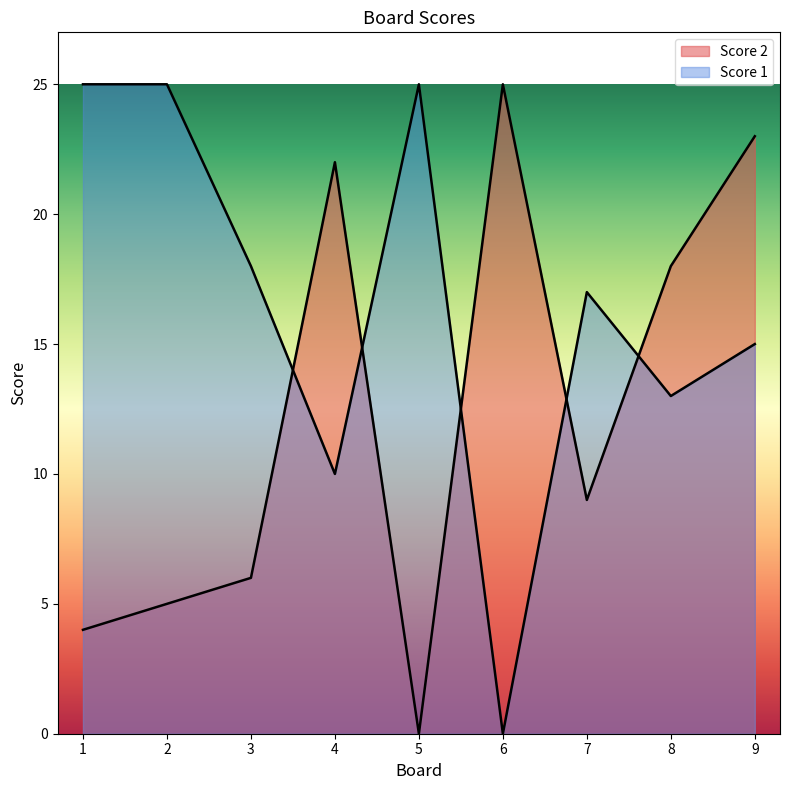

True or false: Score 1 has more than 1 points higher than both neighbors.

True